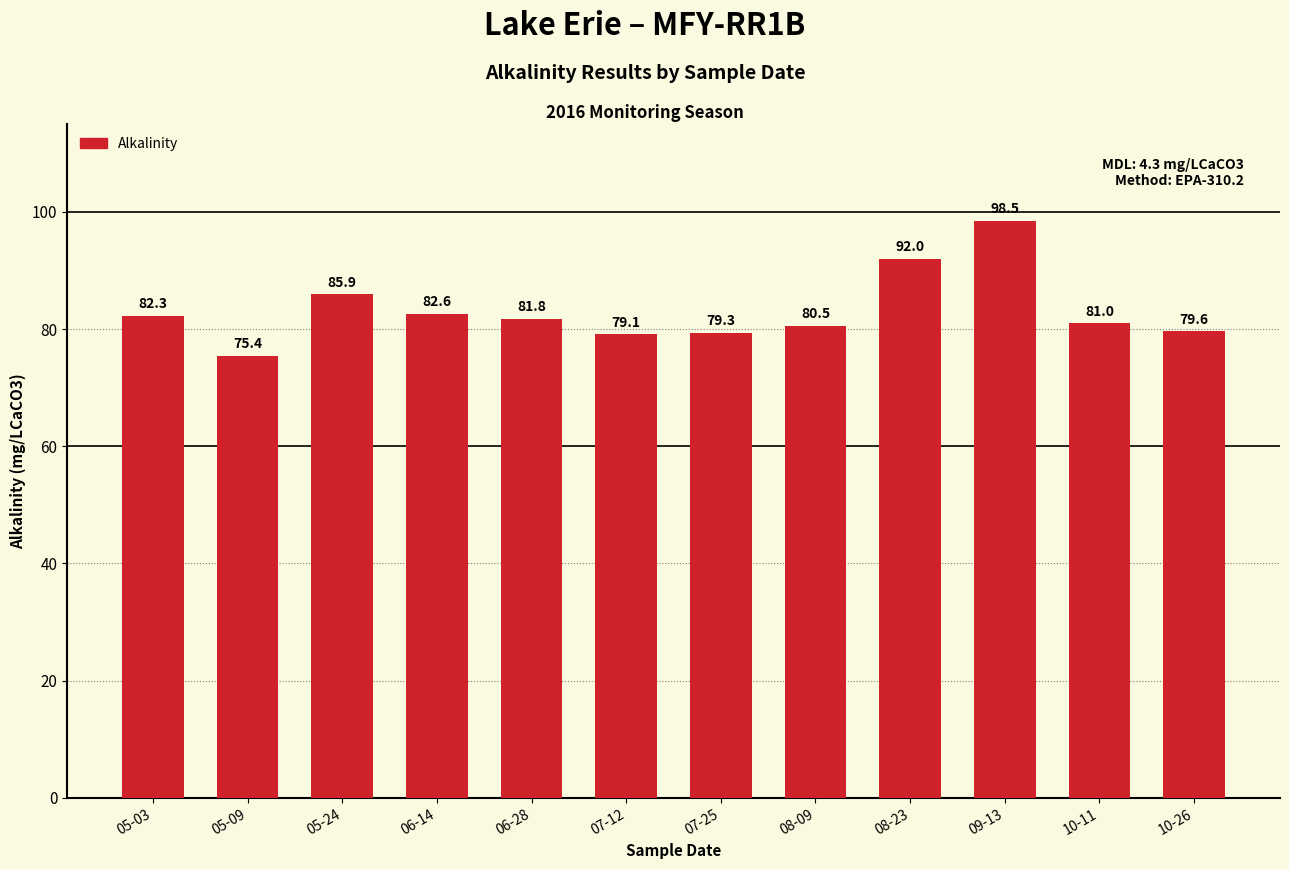

Is it true that the value at 06-28 is 38.7?

False